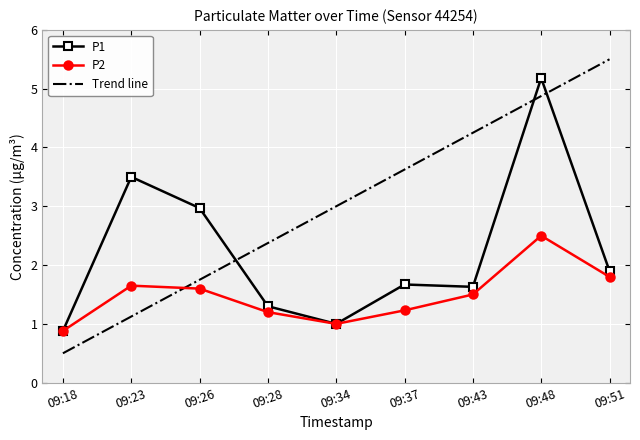

True or false: Trend line has more than 2 interior local peaks.

False